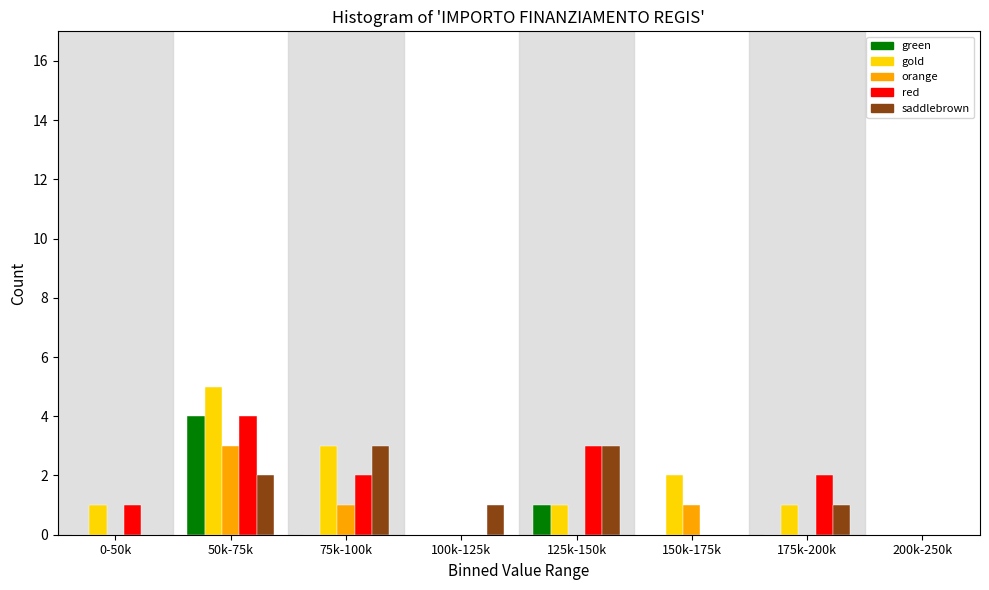

What is the sum of the saddlebrown values at 50k-75k and 100k-125k?

3